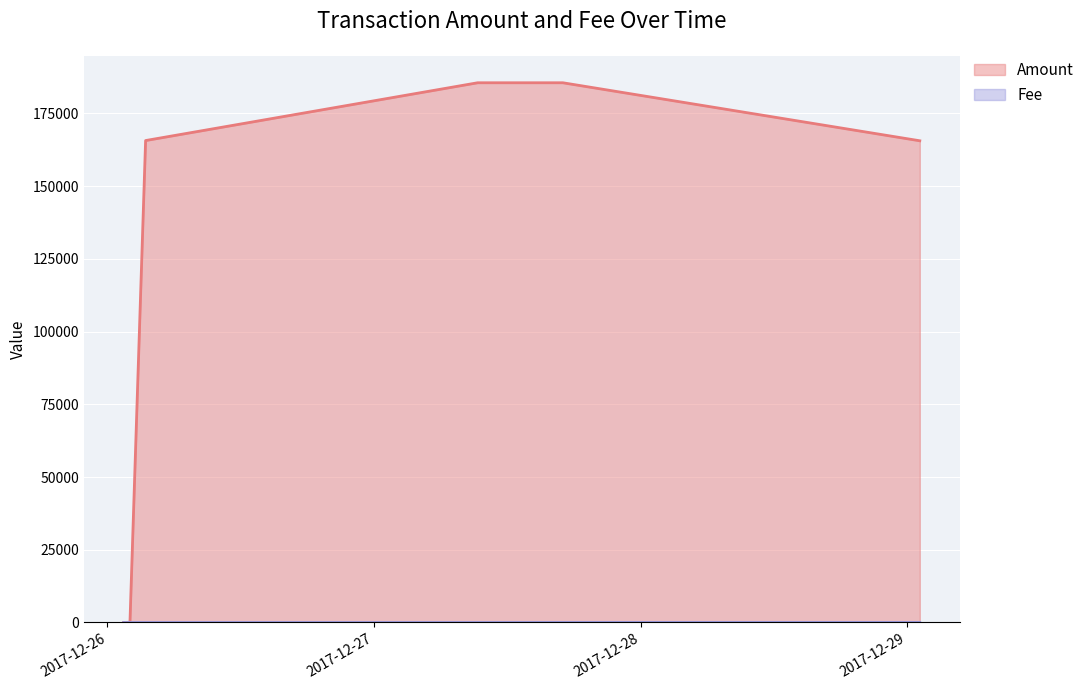

At which category is the sum across all series the highest?

2017-12-27 17:00:23